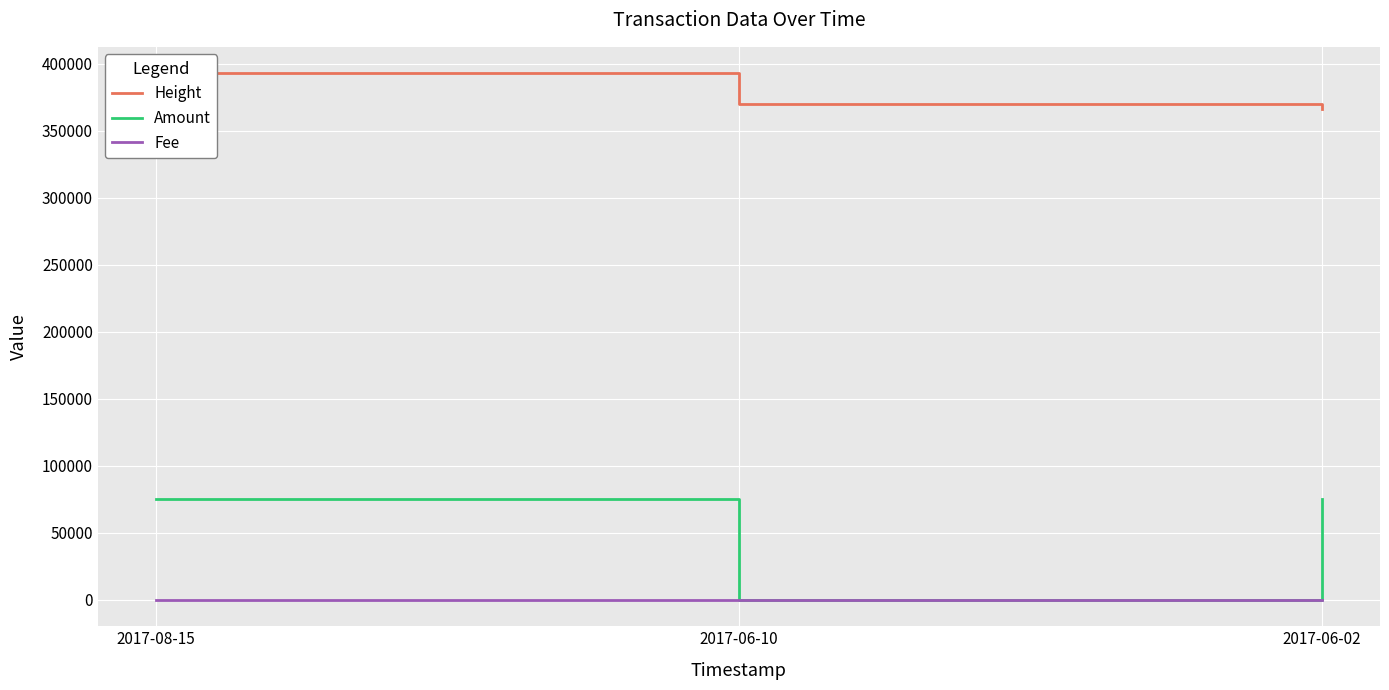

At which label does Fee reach its peak?

2017-08-15